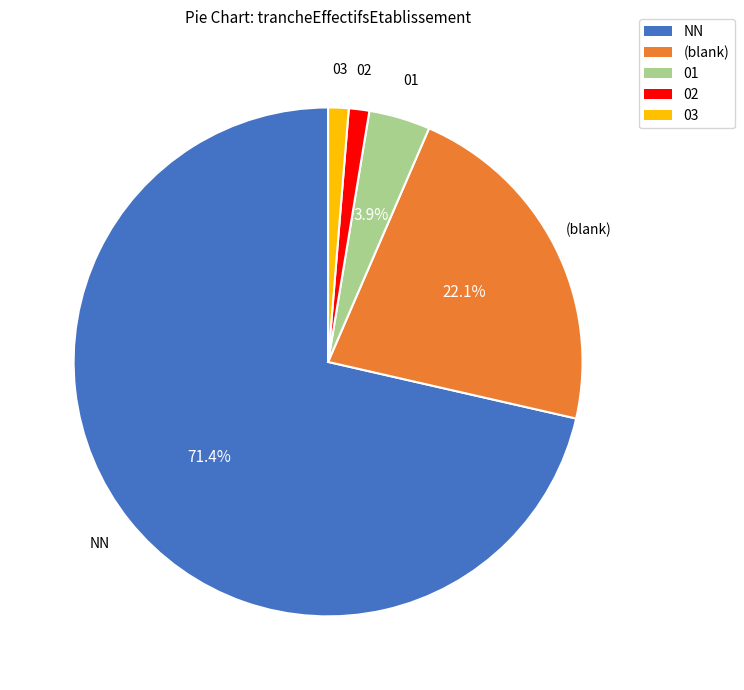

What percentage is the NN slice, to the nearest percent?

71%